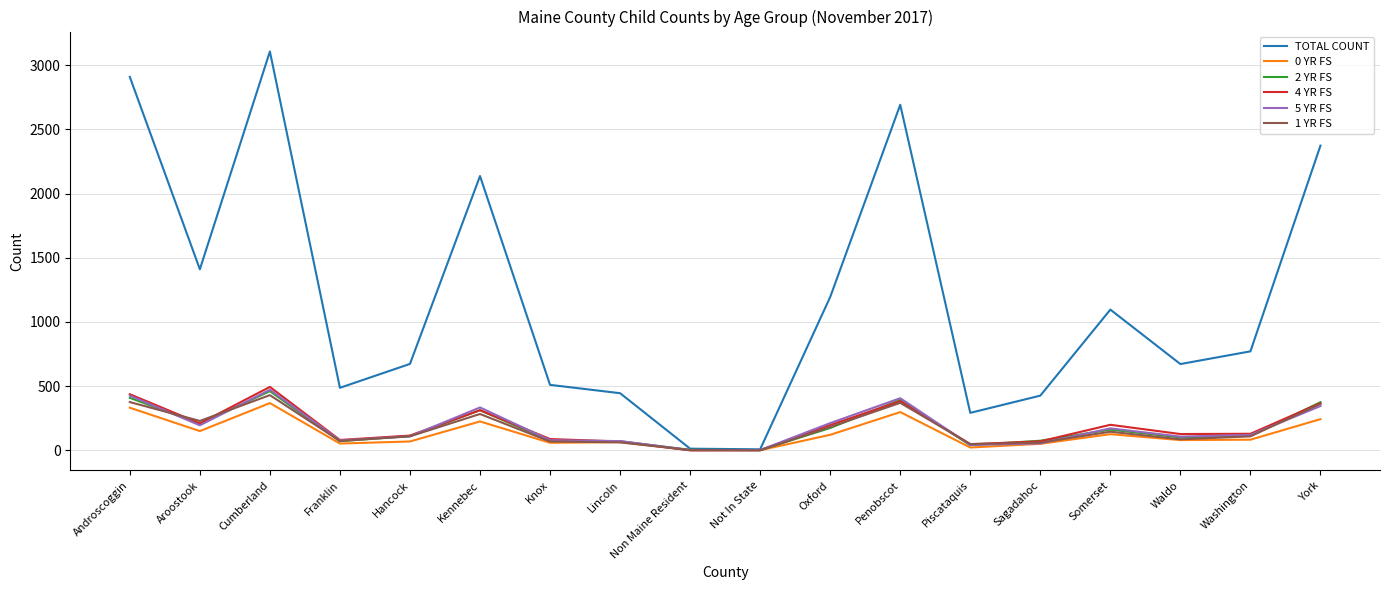

How many lines are shown in the chart?

6